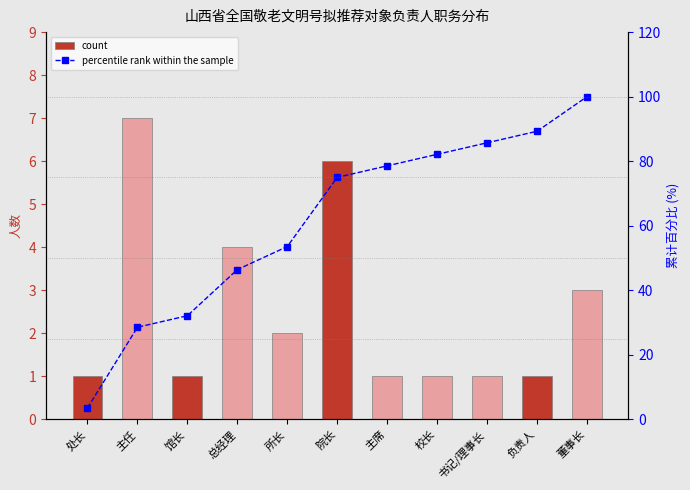

What is the label of the 11th bar from the left?

董事长